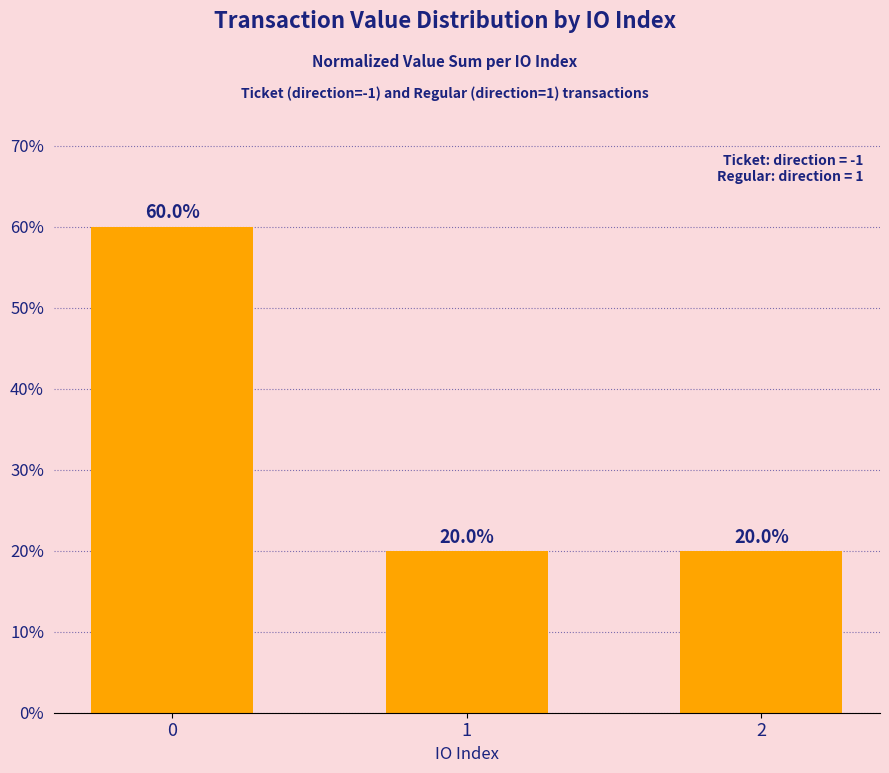

What is the difference between the maximum and minimum values?

40